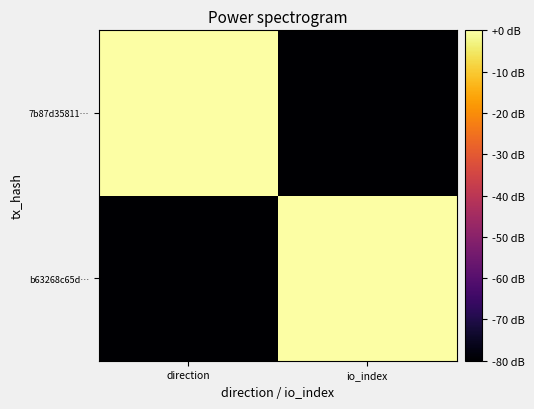

Reading left to right, what are all the values shown in this chart?

b63268c65d…: direction=-80	io_index=0
7b87d35811…: direction=0	io_index=-80